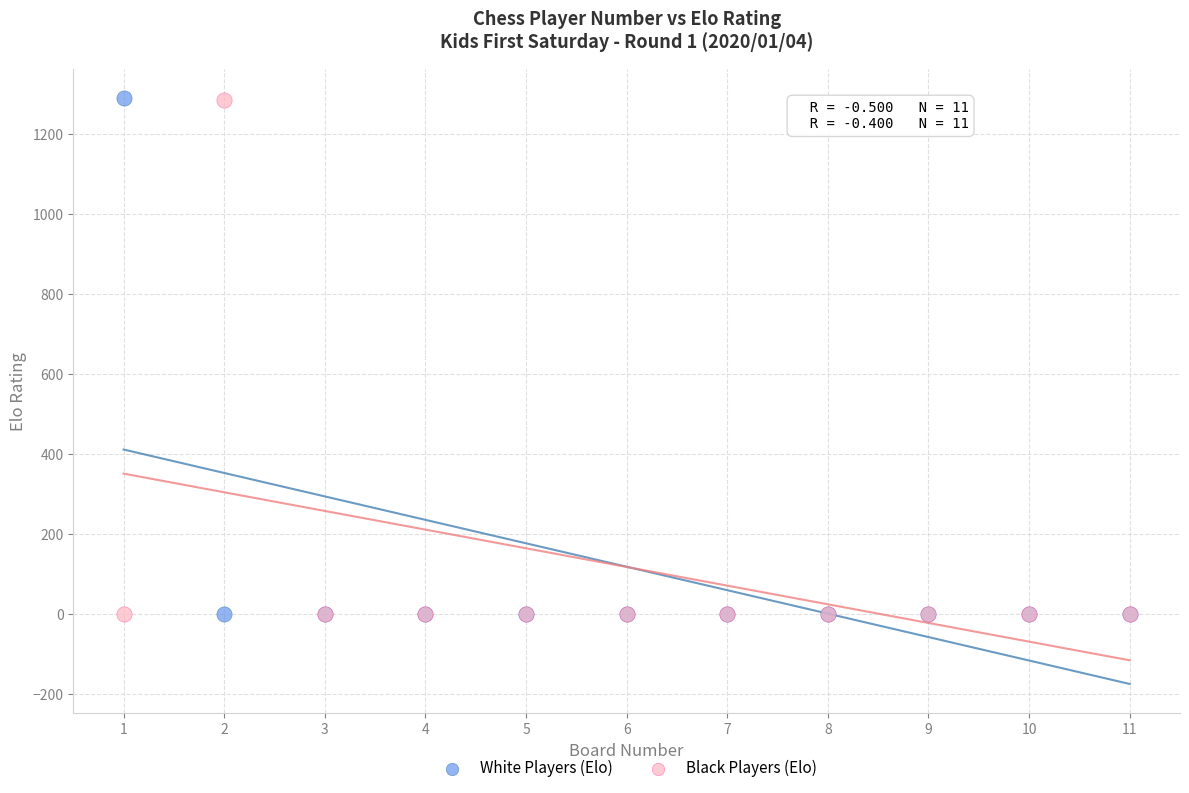

What is the X range (max minus min) for the scatter plot?

10